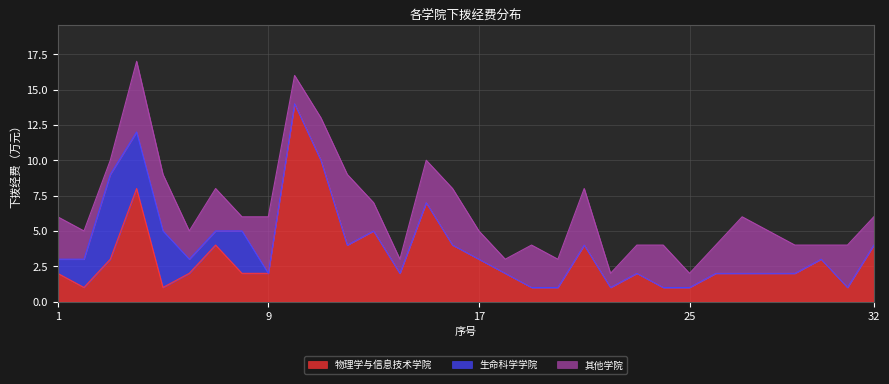

Does the chart display data point markers on the line(s)?

No